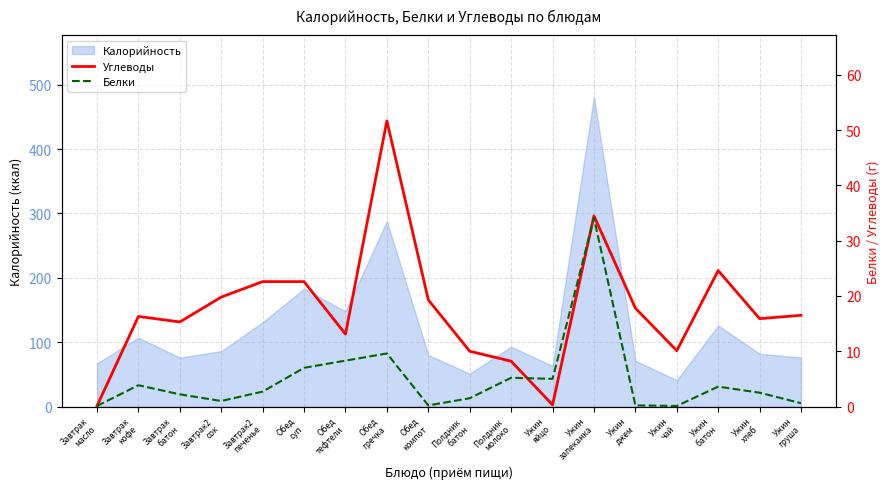

At which category does Углеводы reach its first local peak?

Завтрак
кофе